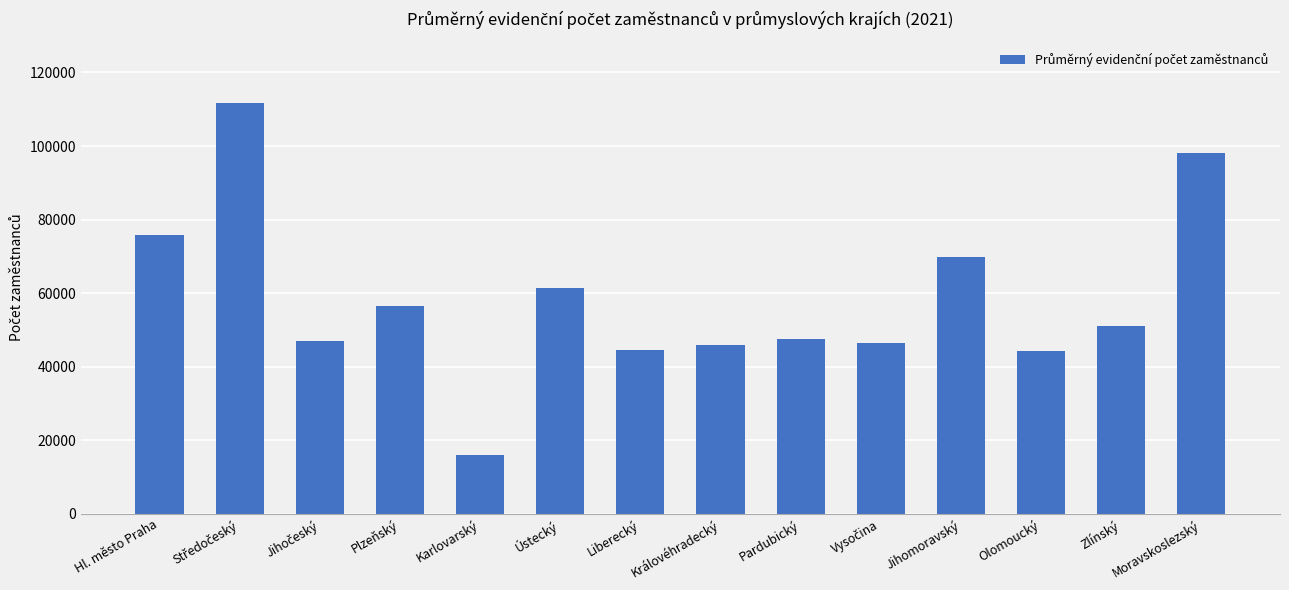

What is the difference between the maximum and minimum values?

95692